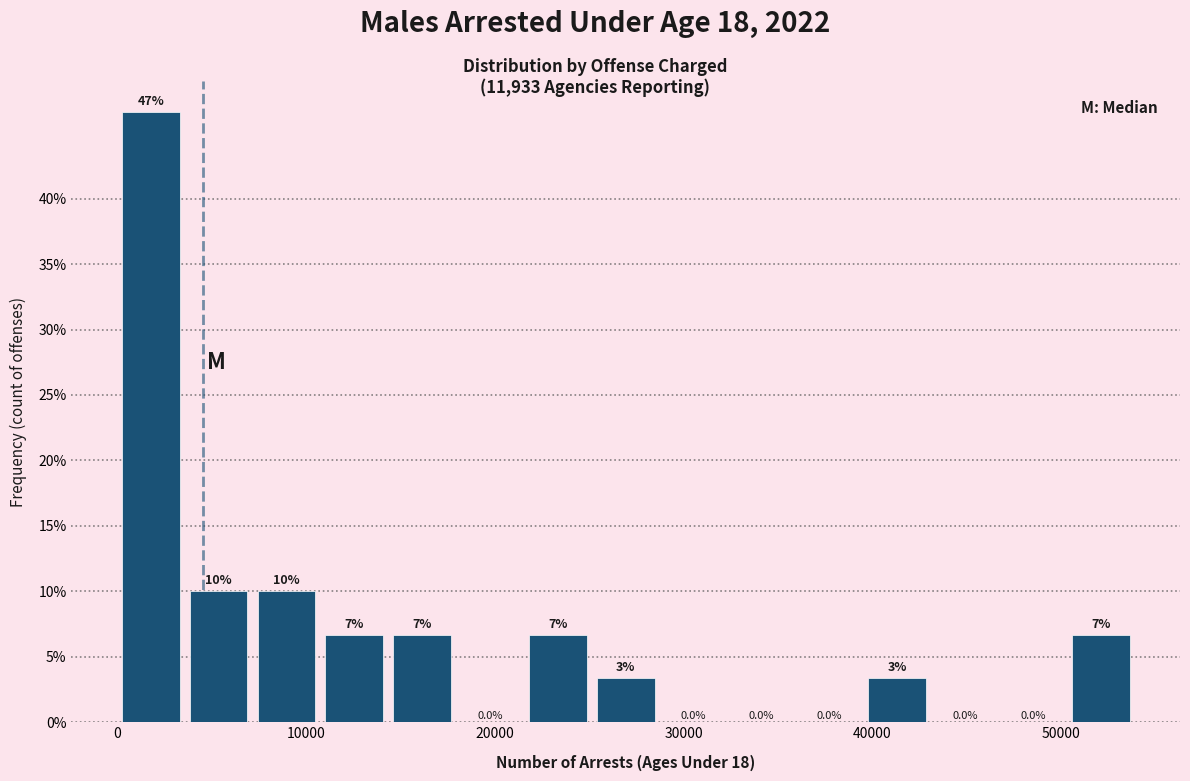

Read against the x-axis, roughly where is the centre of the tallest bar?

2000